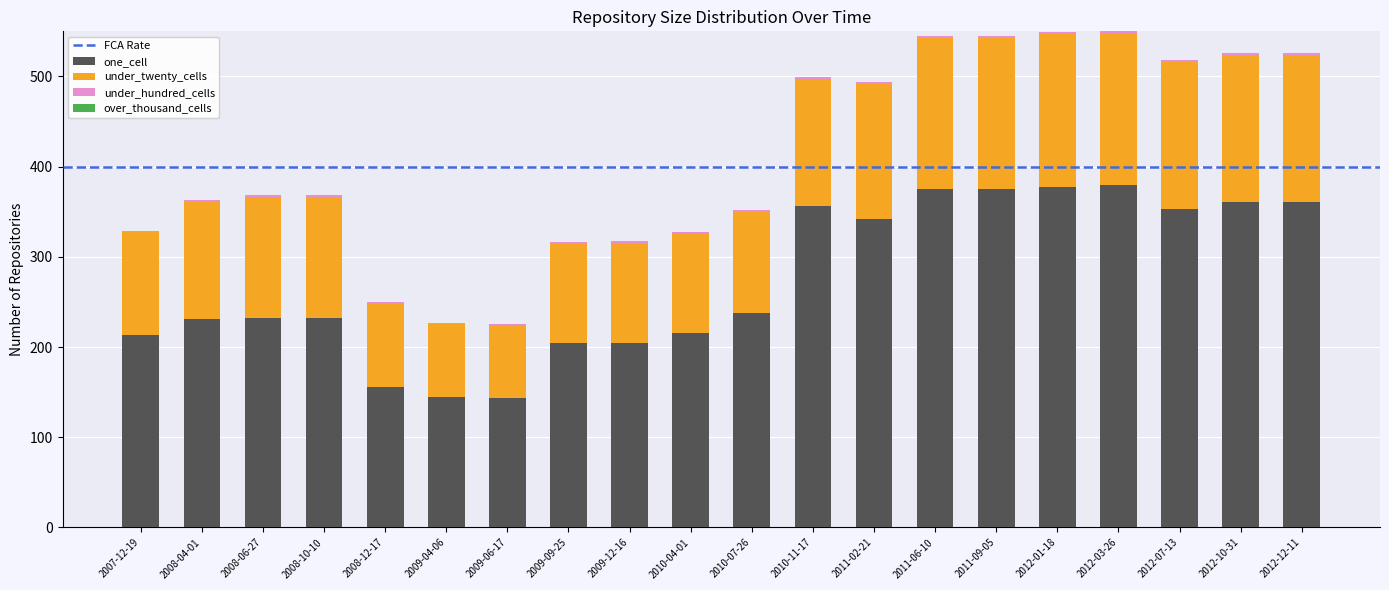

What is the maximum value for one_cell?

380